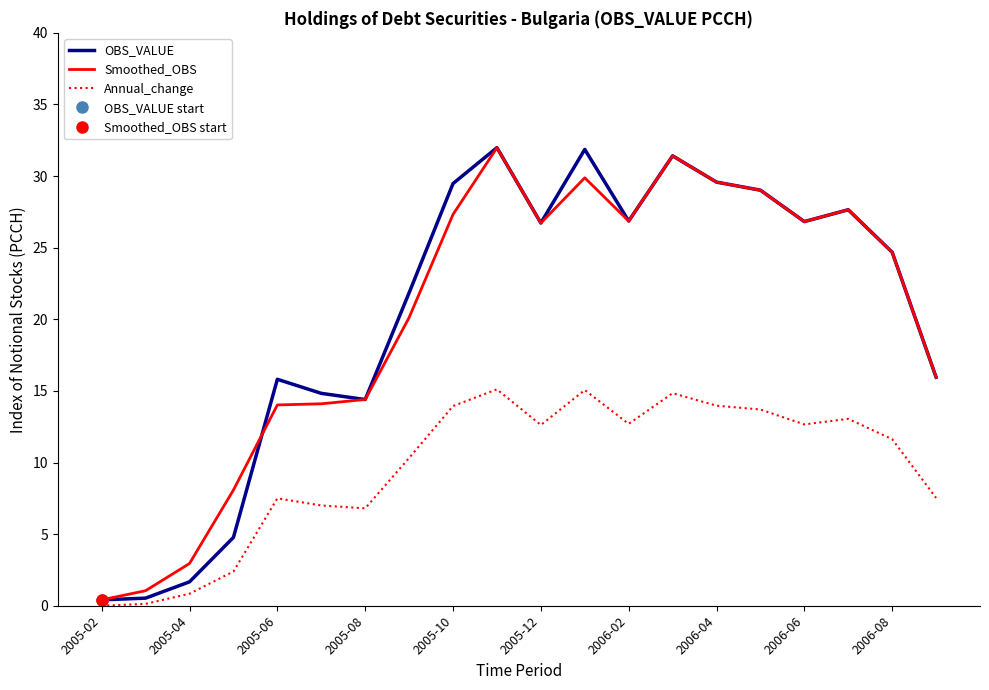

What is the maximum value for OBS_VALUE?

32.0